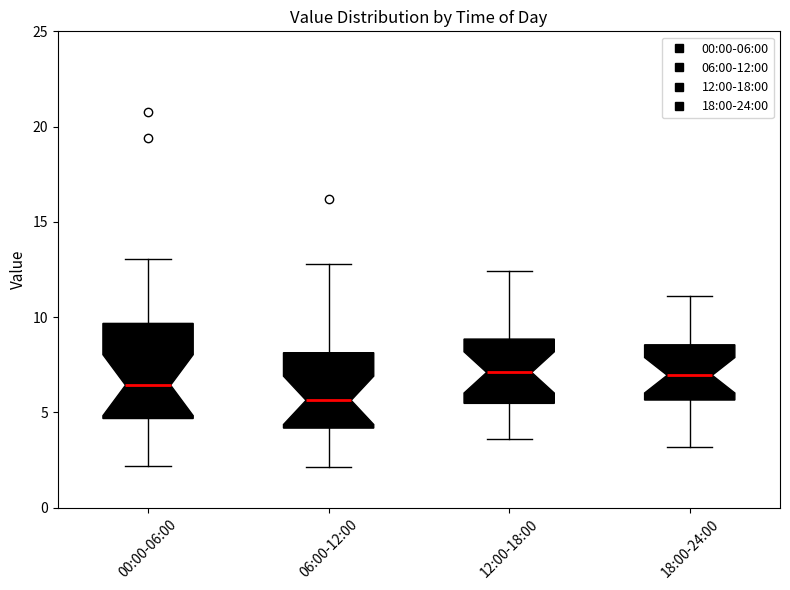

Which box is the tallest, from its lower edge to its upper edge?

00:00-06:00